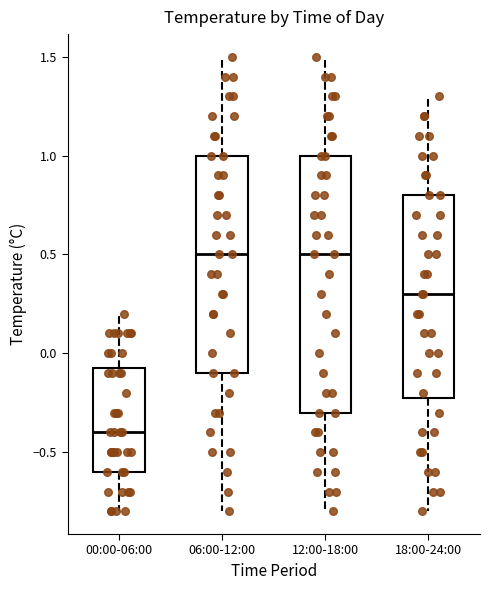

Which box's median line is the lowest?

00:00-06:00